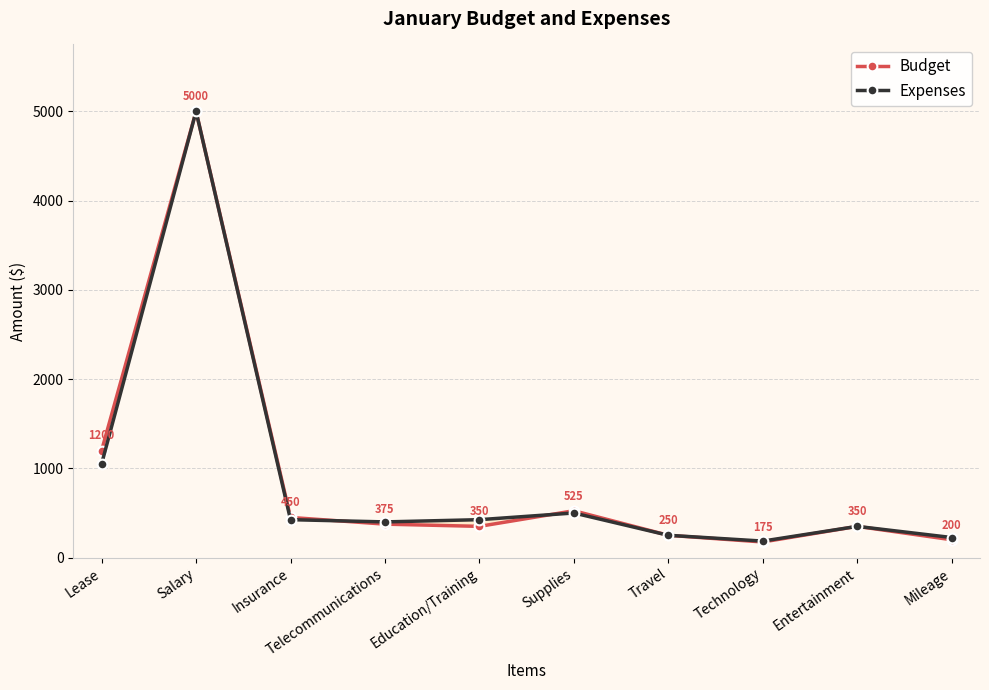

List the series in order of their overall mean, highest first.

Budget, Expenses